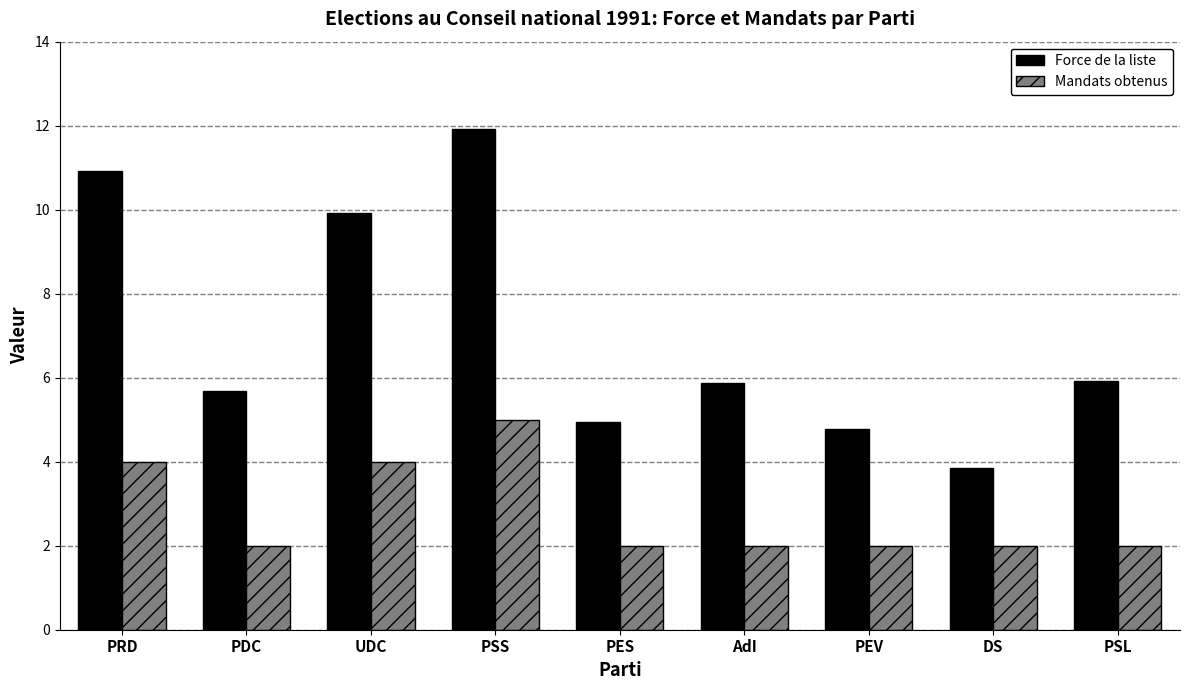

At how many categories does at least one series exceed 7?

3